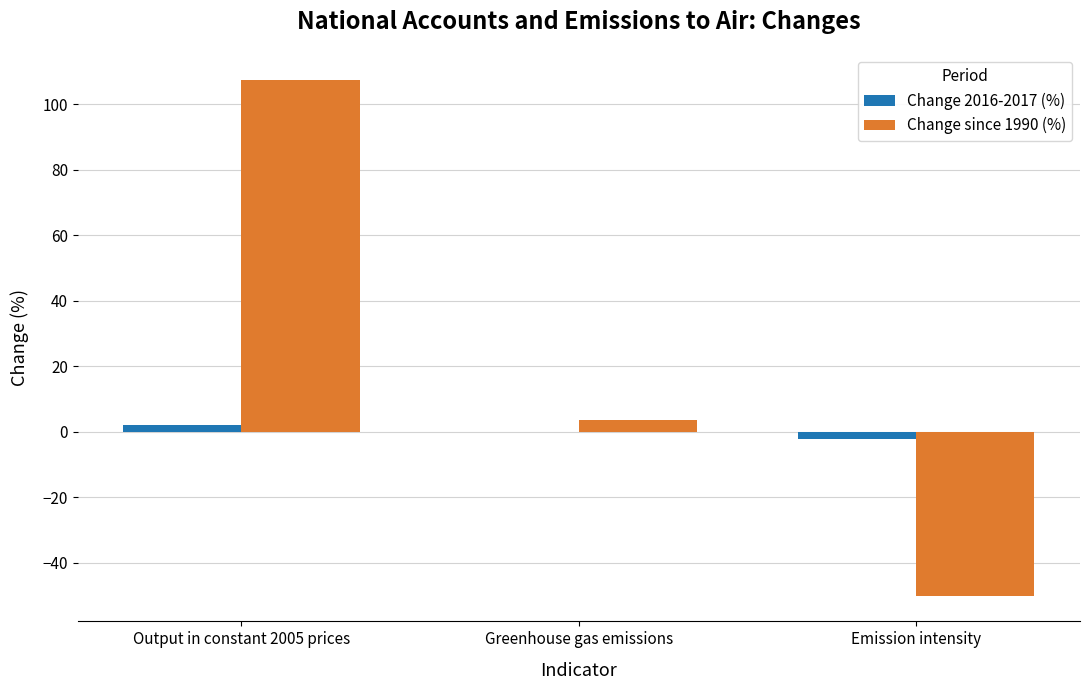

The Change since 1990 (%) series shows 3.5 at Greenhouse gas emissions. True or false?

True